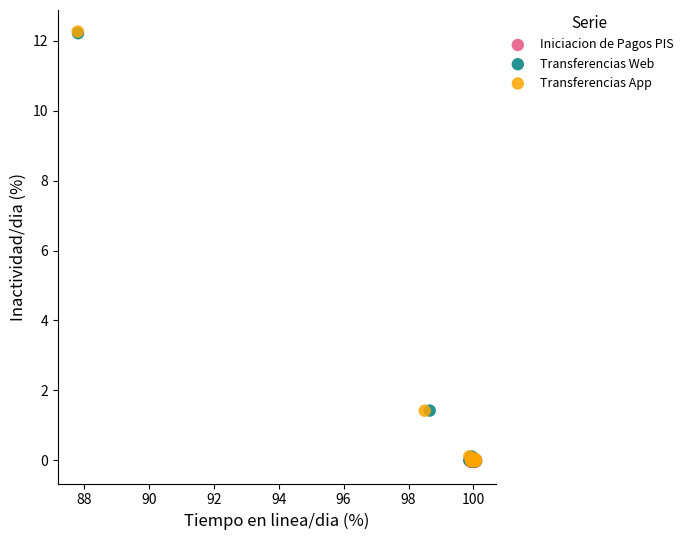

Which series has the widest spread of Y values?

Transferencias App